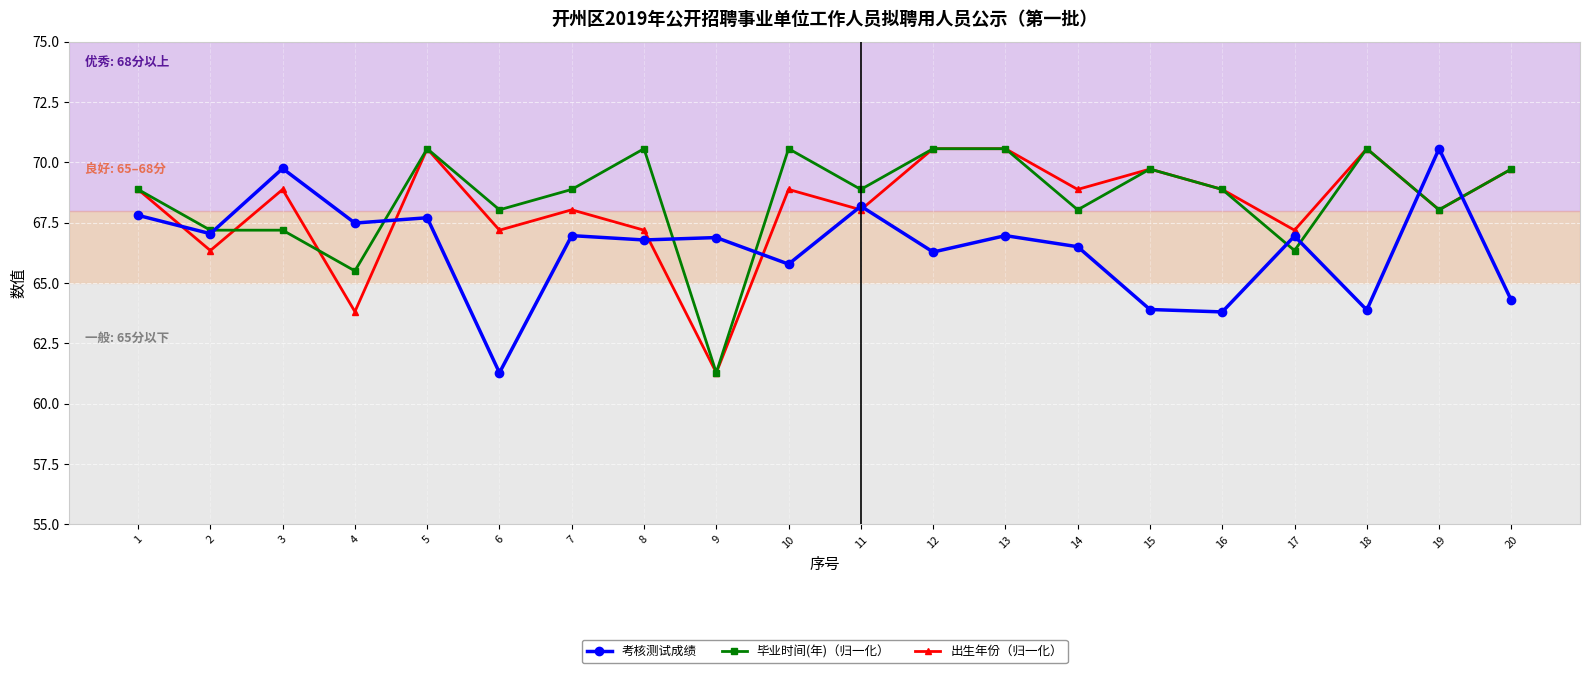

At which label is 毕业时间(年)（归一化） closest to 65?

4